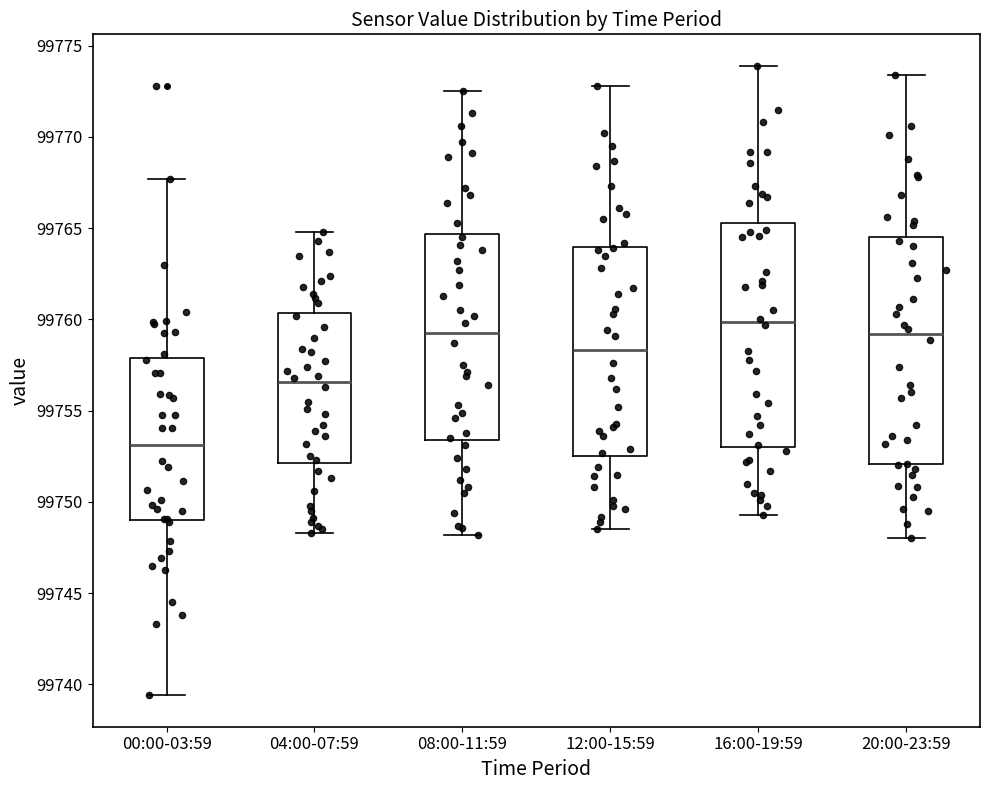

Reading left to right, transcribe this box plot: for each box, give where its median line is, the range the box spans, and where its two whiskers end, as read against the y-axis. The values are not printed on the chart, so give them approximately, as read against the axis.

00:00-03:59: median 99753.0, box 99749.0 to 99758.0, whiskers 99739.5 to 99767.5
04:00-07:59: median 99756.5, box 99752.0 to 99760.5, whiskers 99748.5 to 99765.0
08:00-11:59: median 99759.5, box 99753.5 to 99764.5, whiskers 99748.0 to 99772.5
12:00-15:59: median 99758.5, box 99752.5 to 99764.0, whiskers 99748.5 to 99773.0
16:00-19:59: median 99760.0, box 99753.0 to 99765.5, whiskers 99749.5 to 99774.0
20:00-23:59: median 99759.0, box 99752.0 to 99764.5, whiskers 99748.0 to 99773.5